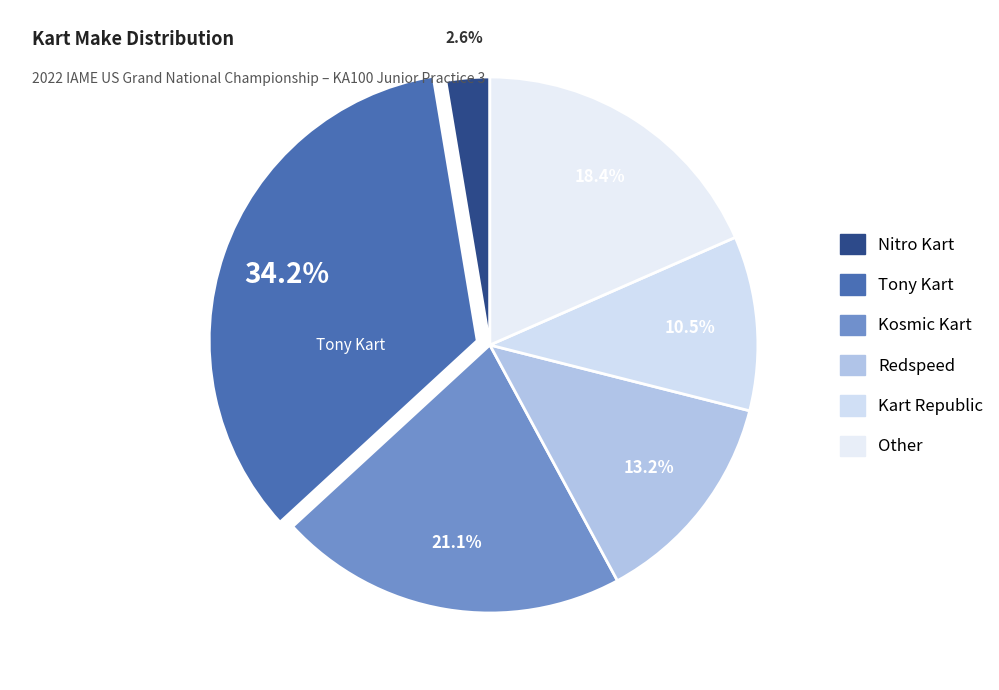

How many slices are in this pie chart?

6